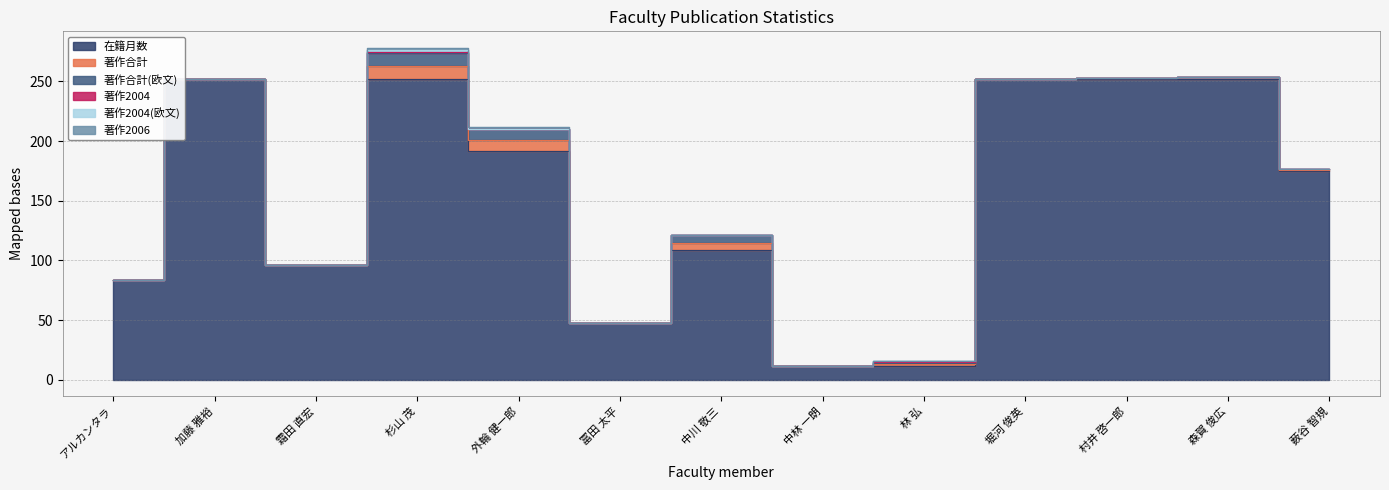

Count the number of data series in this chart.

6